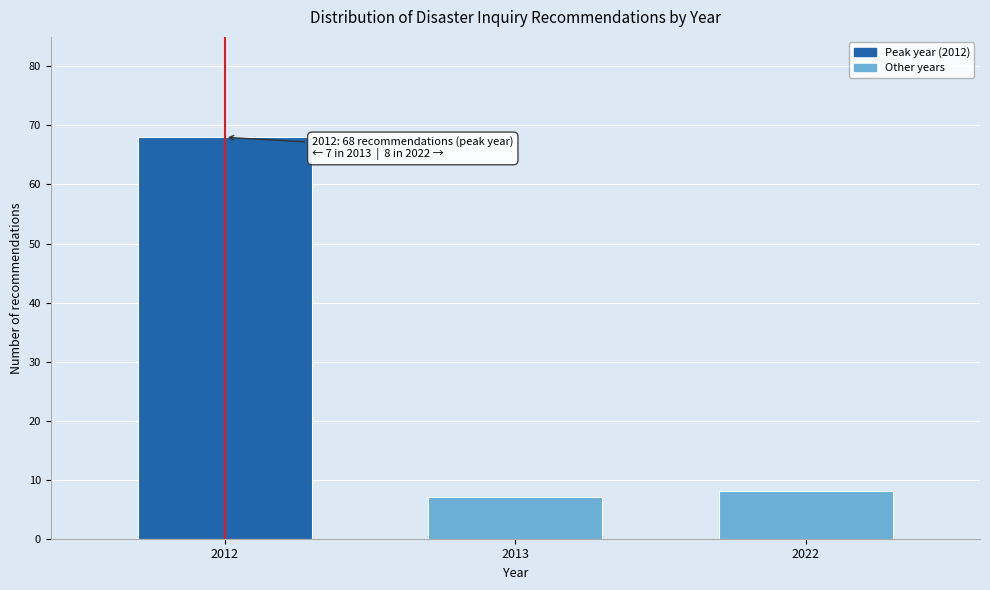

Reading left to right, list all the values displayed in this chart.

2012=68	2013=7	2022=8